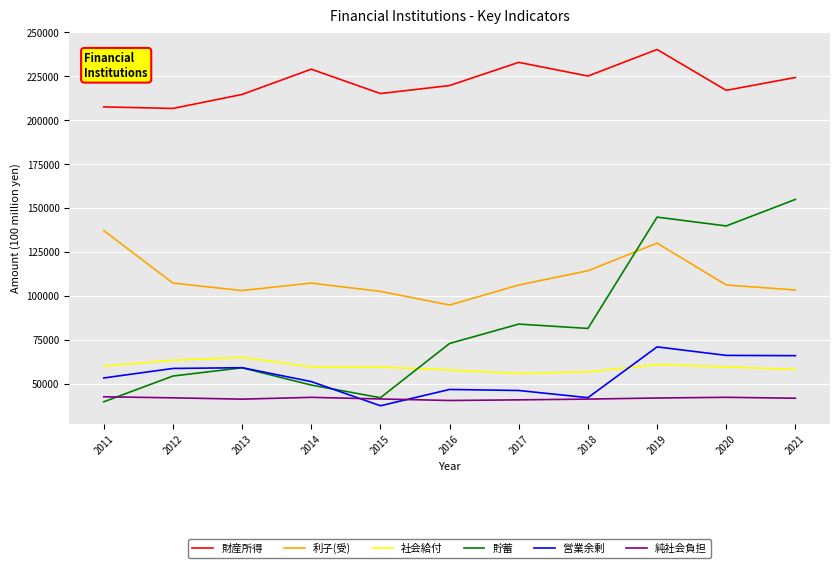

Between 2012 and 2015, which series saw the biggest shift?

営業余剰